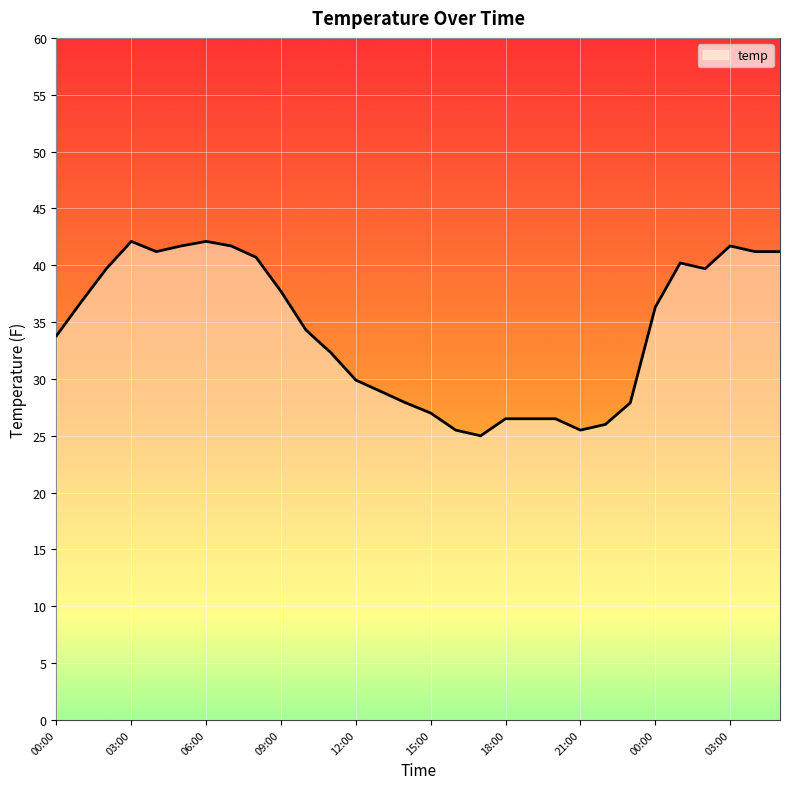

What is the difference between the maximum and minimum values?

17.1